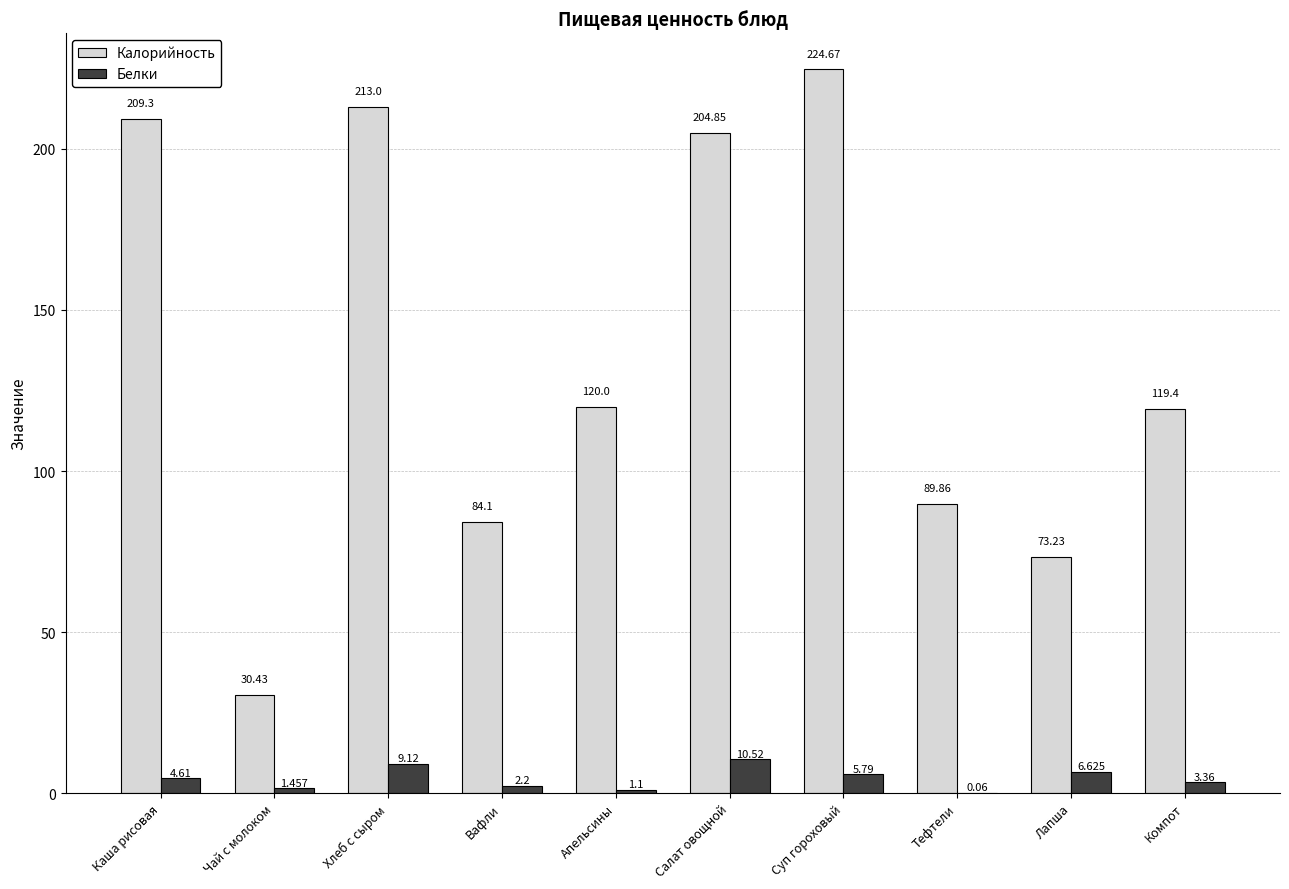

Between Каша рисовая and Лапша, which series saw the biggest shift?

Калорийность